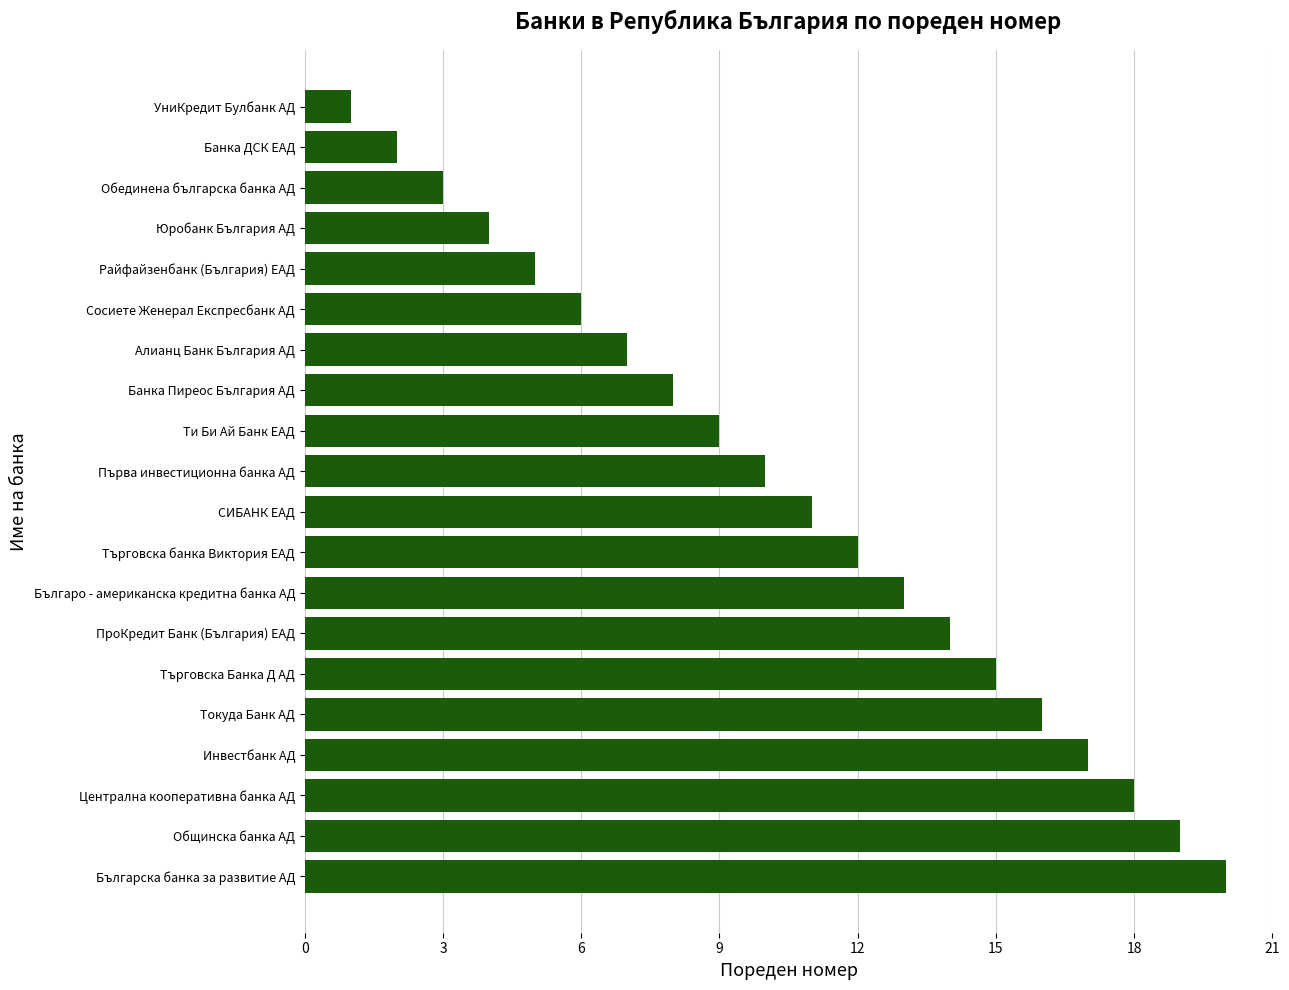

Count the number of categories in the chart.

20